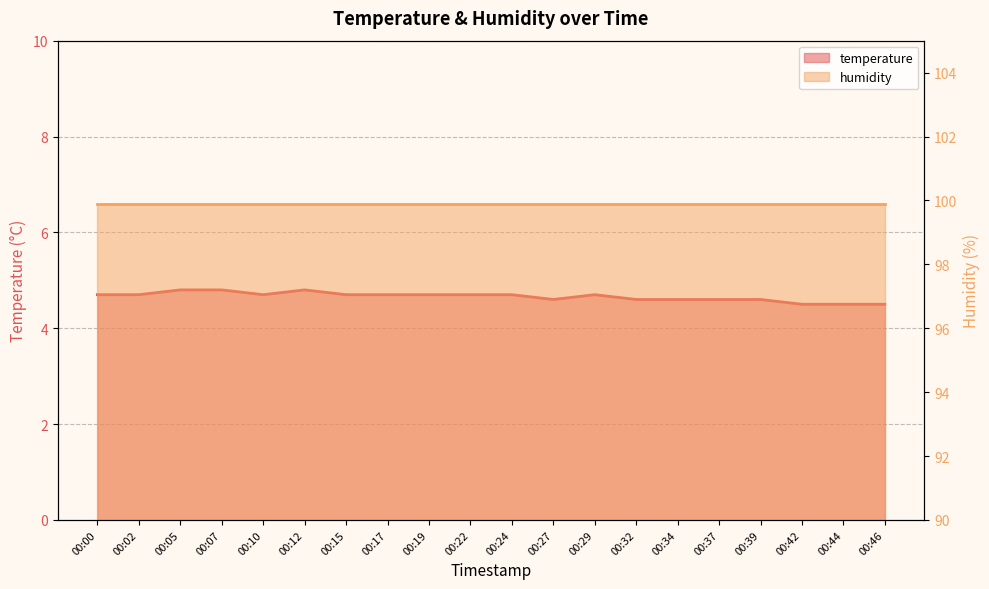

Where is the first local minimum?

00:10